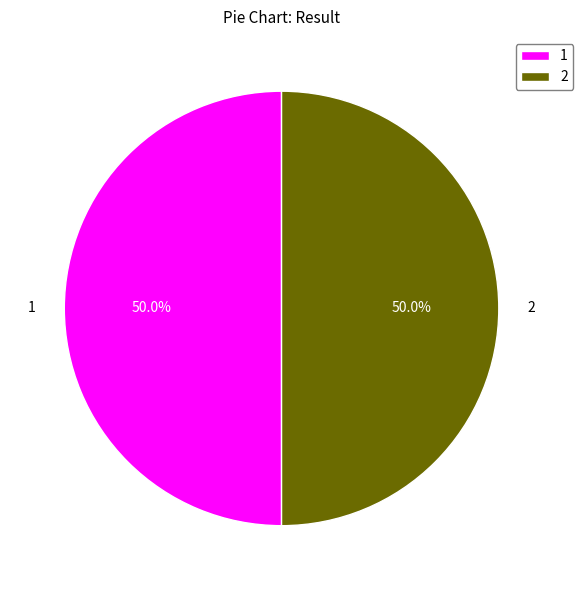

To the nearest percent, what percentage of the pie is 1?

50%